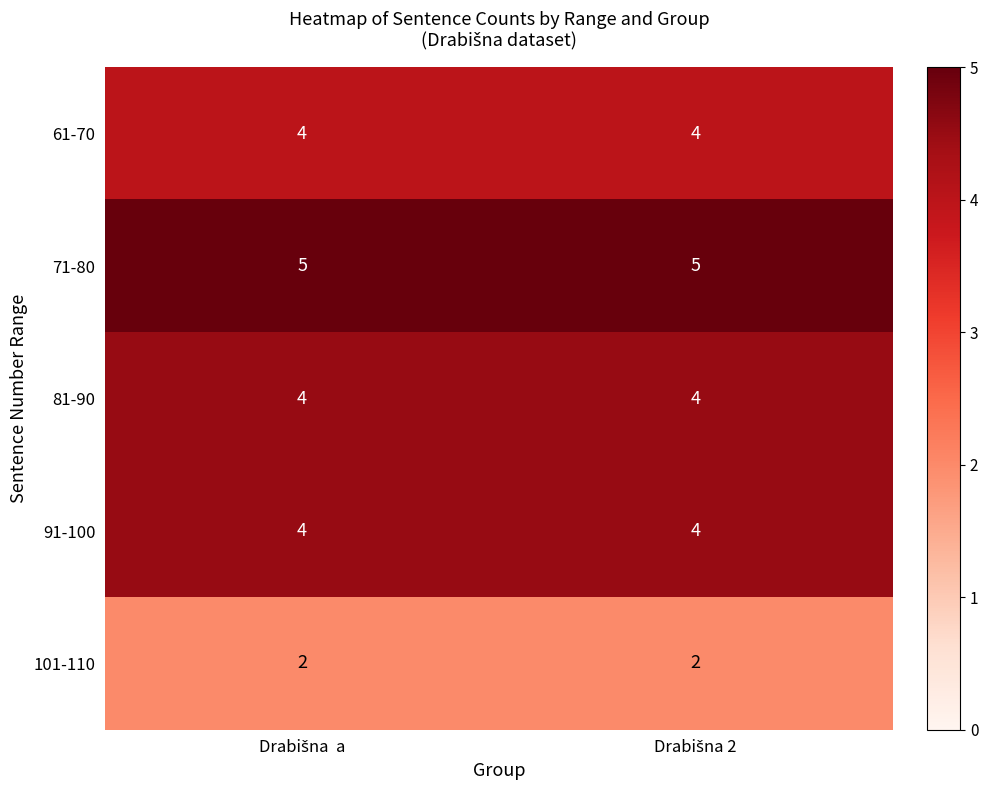

Count the number of categories in the chart.

2